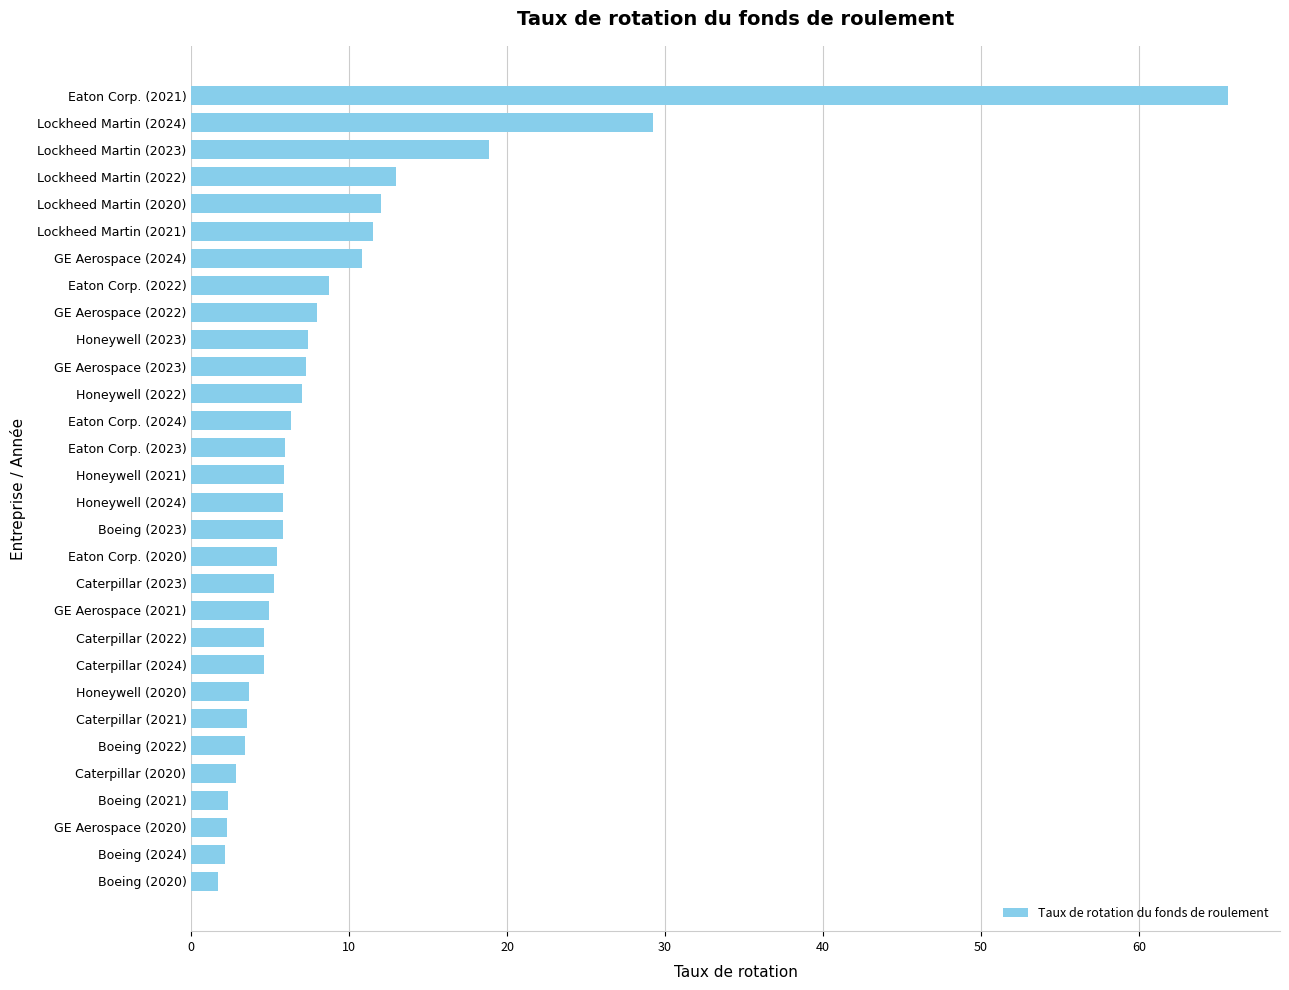

The value at Lockheed Martin (2022) is 5.6. True or false?

False